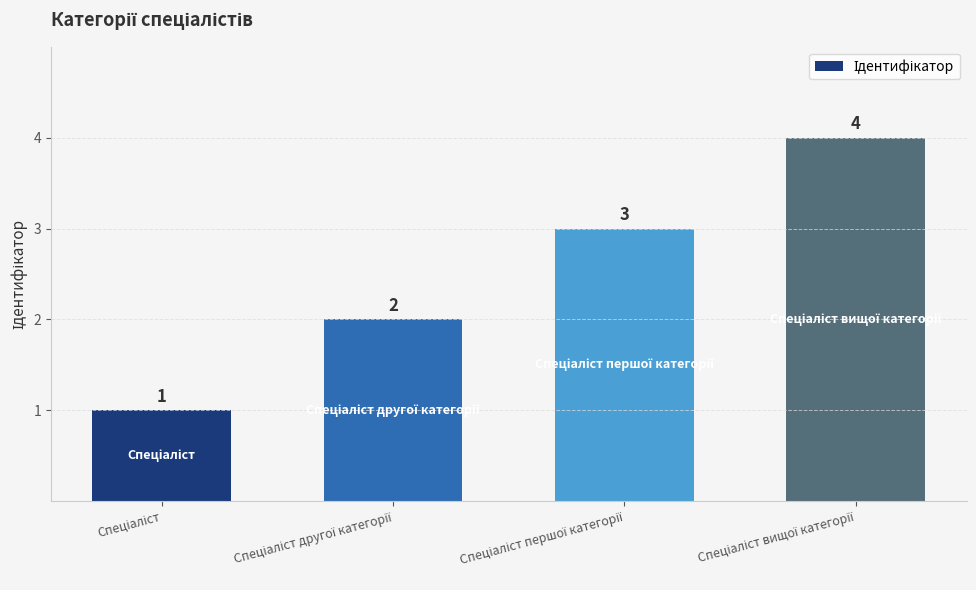

What is the sum of all values?

10